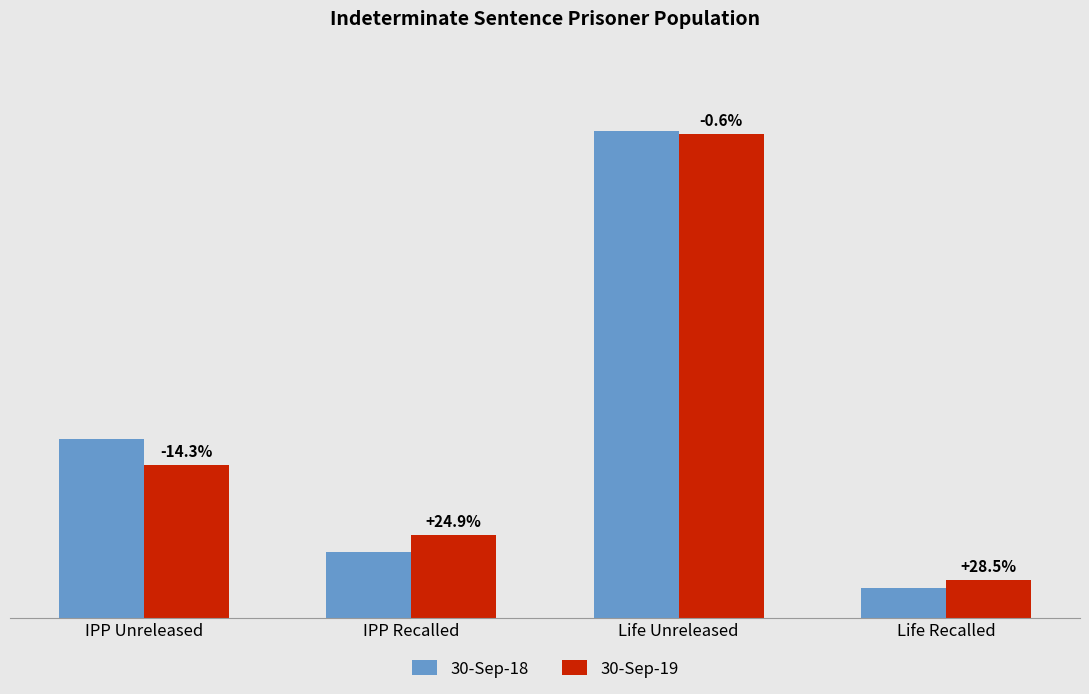

Are the bars horizontal?

No